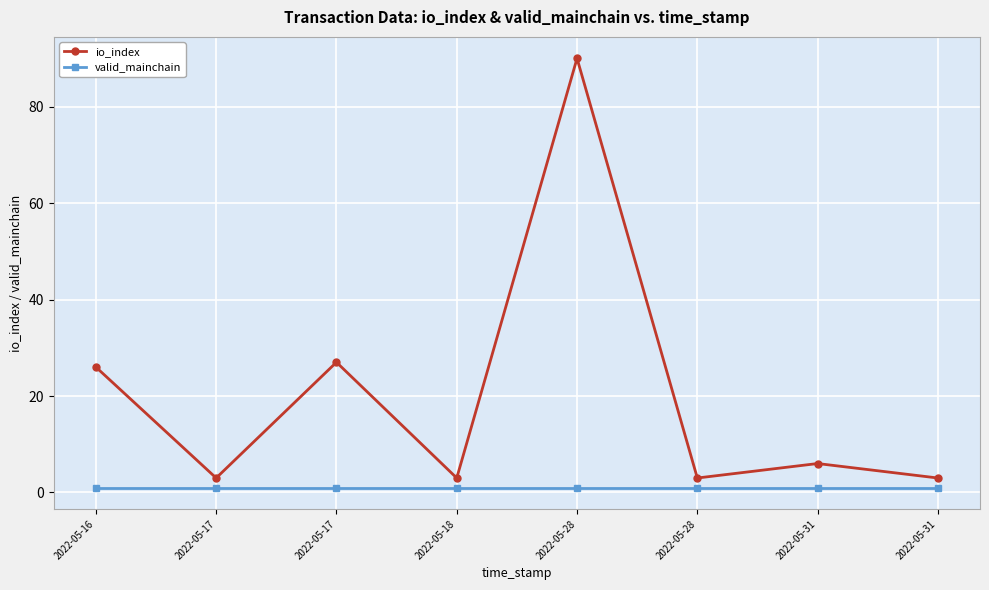

What is the maximum value shown in the chart?

90